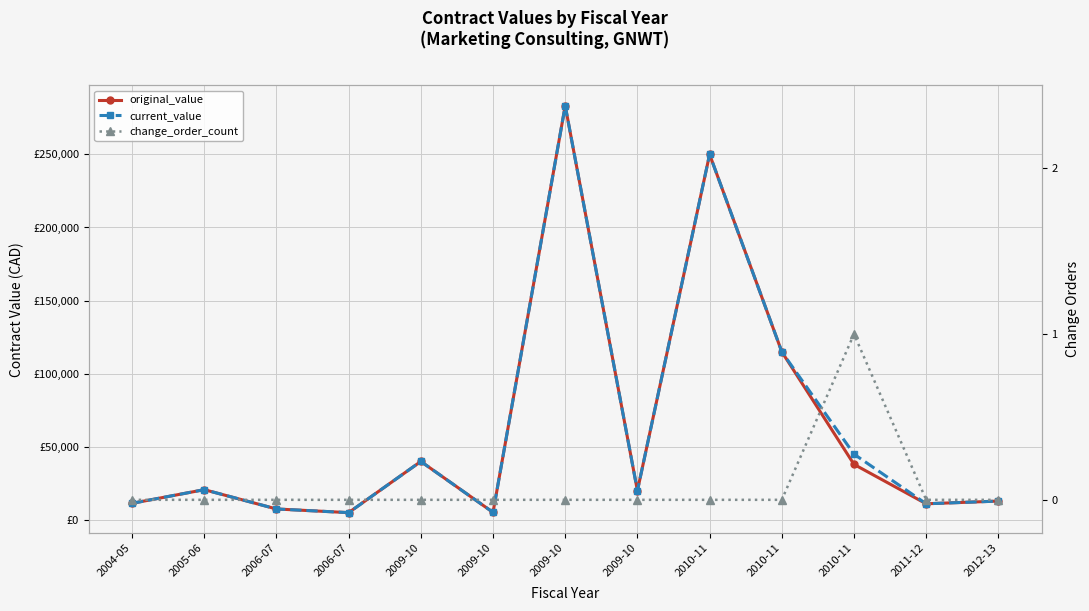

What is the value of the original_value point at the 10th from the left?

250000